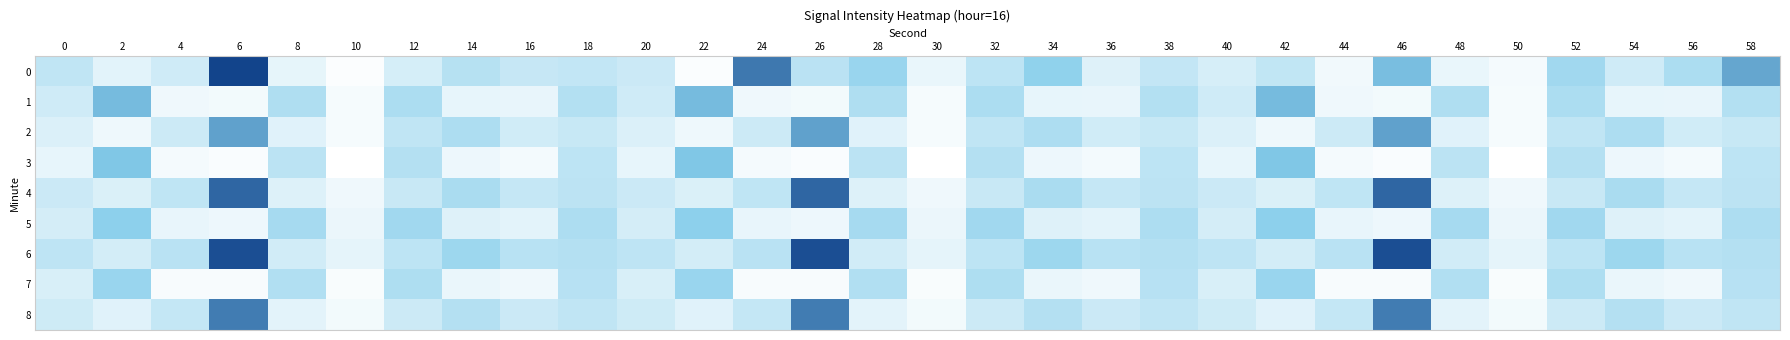

At how many categories does at least one series exceed 0?

30